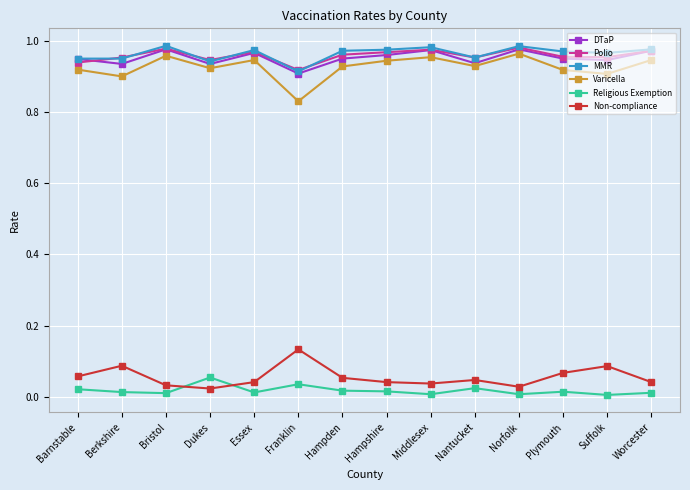

Which category has the lowest value in the MMR series?

Franklin